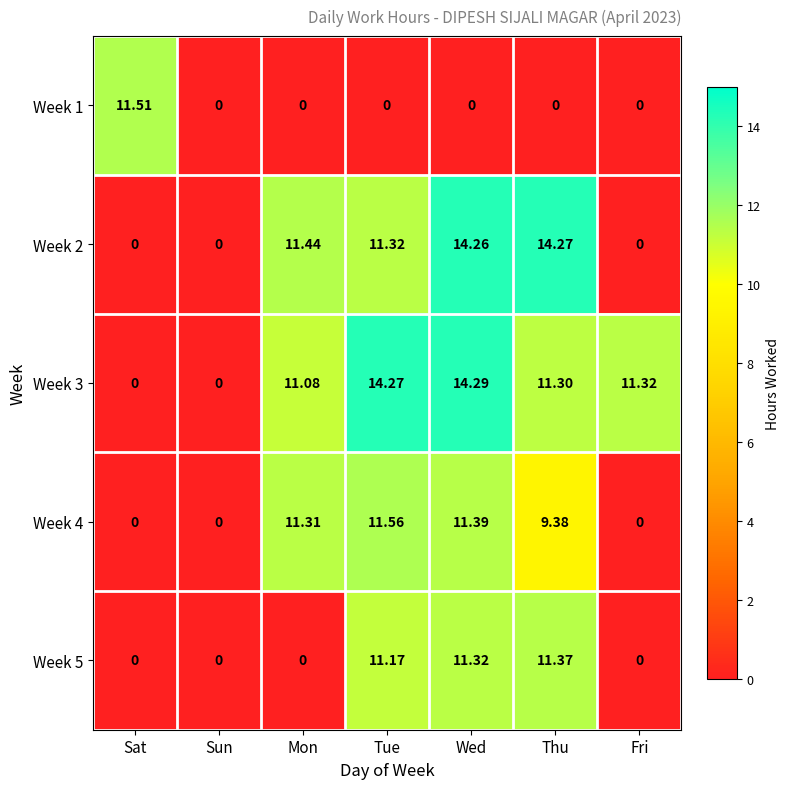

At which label does Week 3 first exceed 11?

Mon